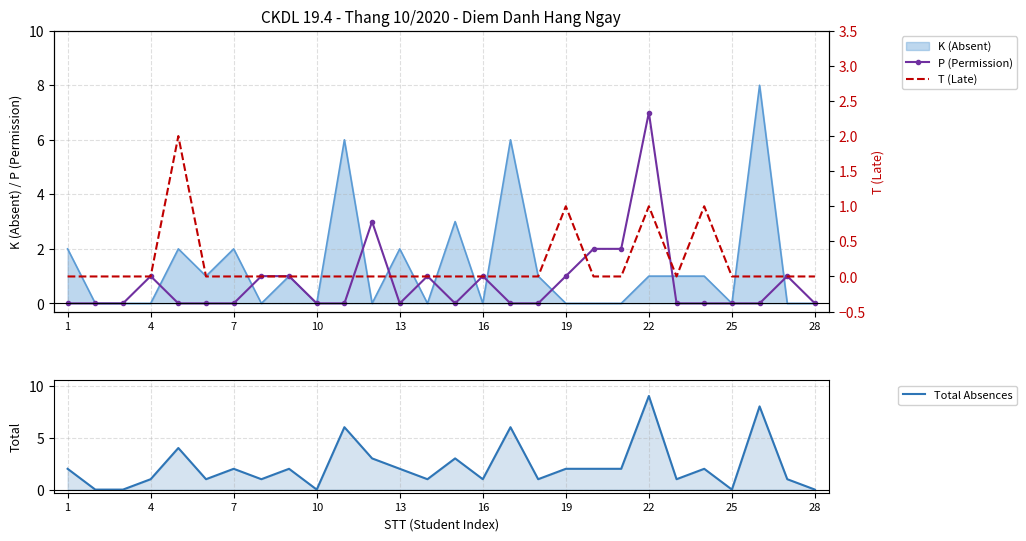

Does the chart have visible grid lines?

Yes